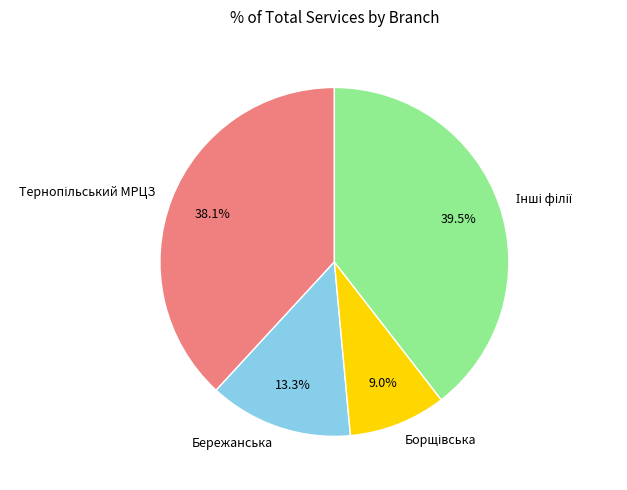

Is Бережанська the majority of the pie?

No